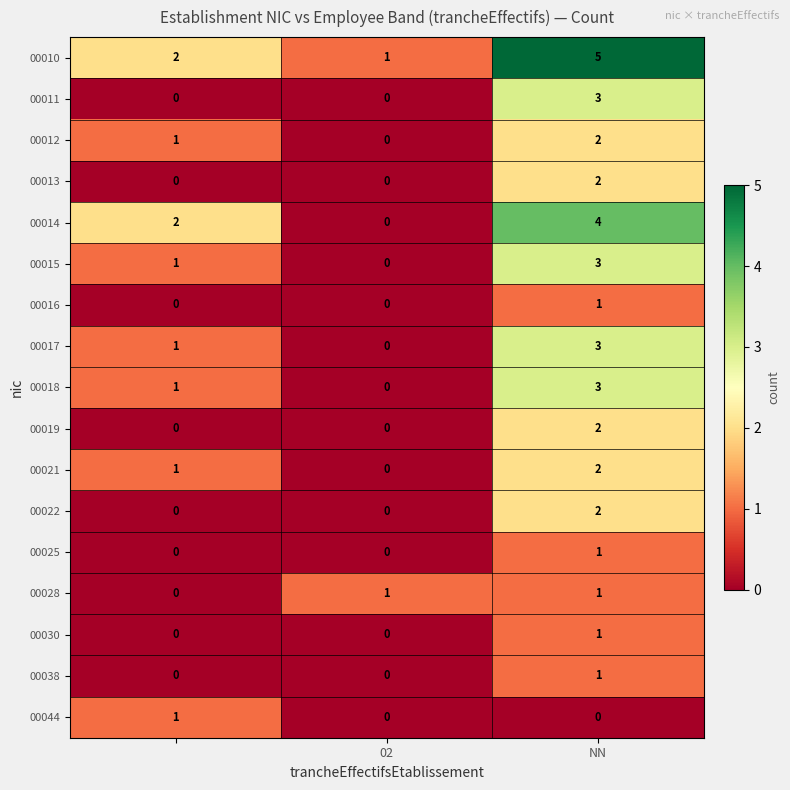

Which series has the largest total across all categories?

00010